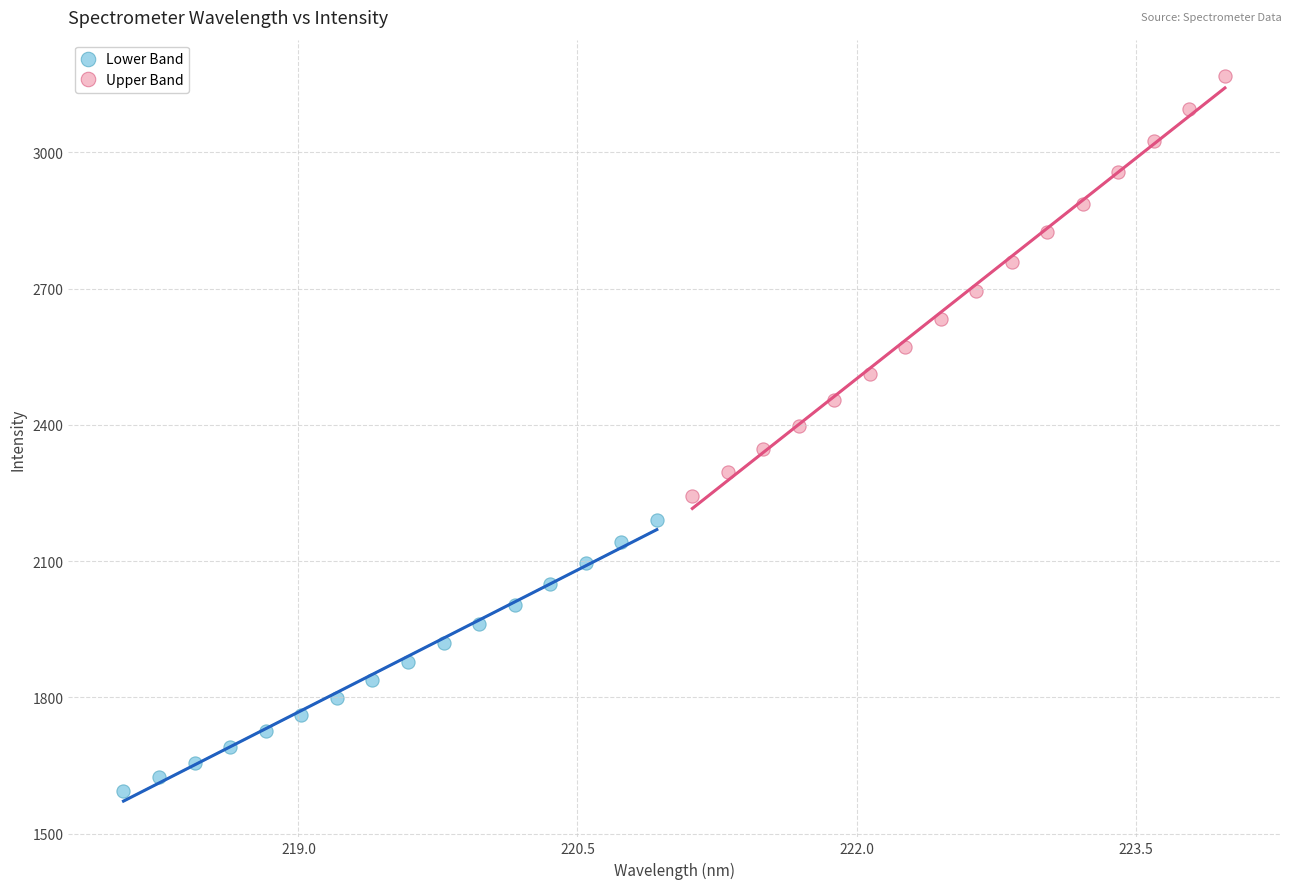

Which series reaches the maximum Y coordinate?

Upper Band